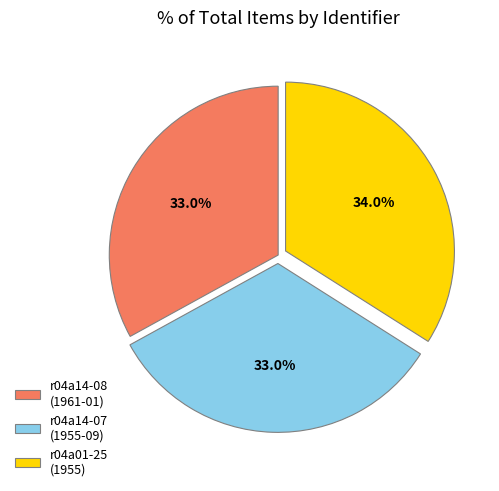

What portion of the pie excludes r04a14-07 (1955-09)?

67.0%